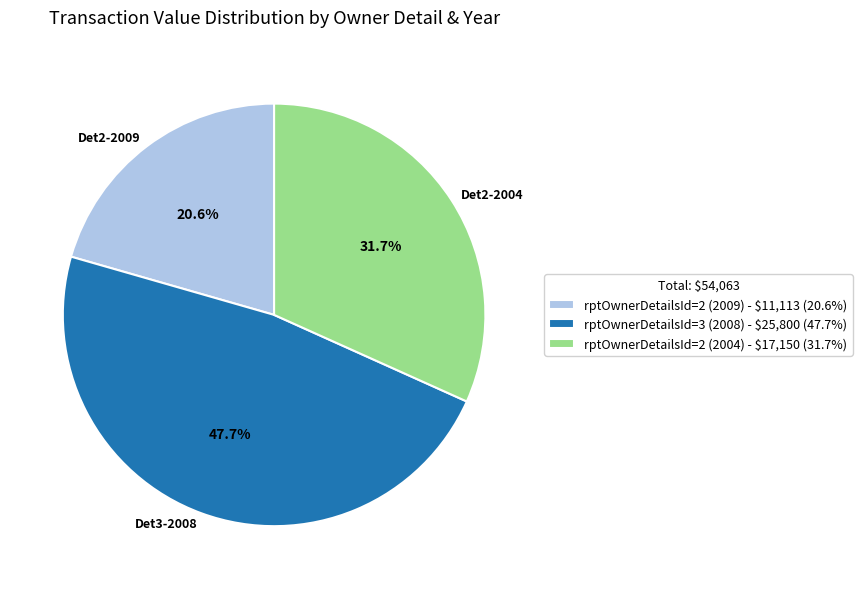

Is there any slice that represents more than half of the pie?

No